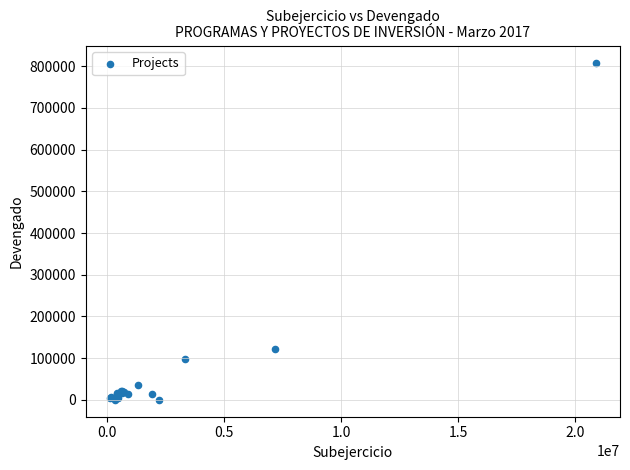

What Y value in the scatter plot is closest to 404274?

122361.0